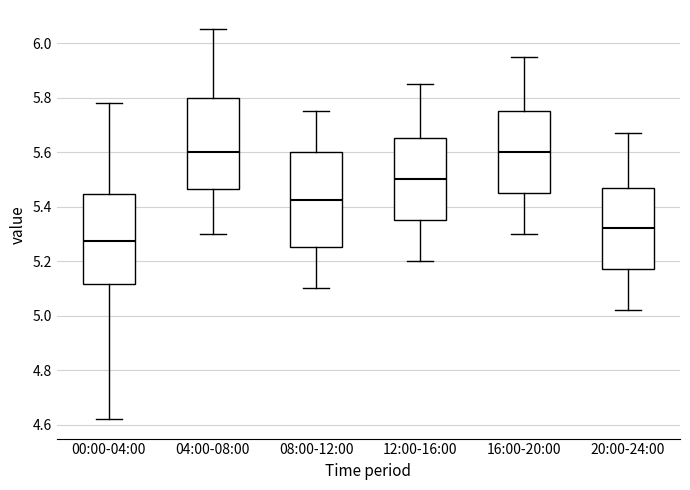

Reading left to right, read every box against the y-axis: the position of its median line, the range the box covers, and the ends of its whiskers. The values are not printed on the chart, so give them approximately, as read against the axis.

00:00-04:00: median 5.28, box 5.12 to 5.44, whiskers 4.62 to 5.78
04:00-08:00: median 5.60, box 5.46 to 5.80, whiskers 5.30 to 6.06
08:00-12:00: median 5.42, box 5.26 to 5.60, whiskers 5.10 to 5.76
12:00-16:00: median 5.50, box 5.36 to 5.66, whiskers 5.20 to 5.86
16:00-20:00: median 5.60, box 5.46 to 5.76, whiskers 5.30 to 5.96
20:00-24:00: median 5.32, box 5.18 to 5.48, whiskers 5.02 to 5.68